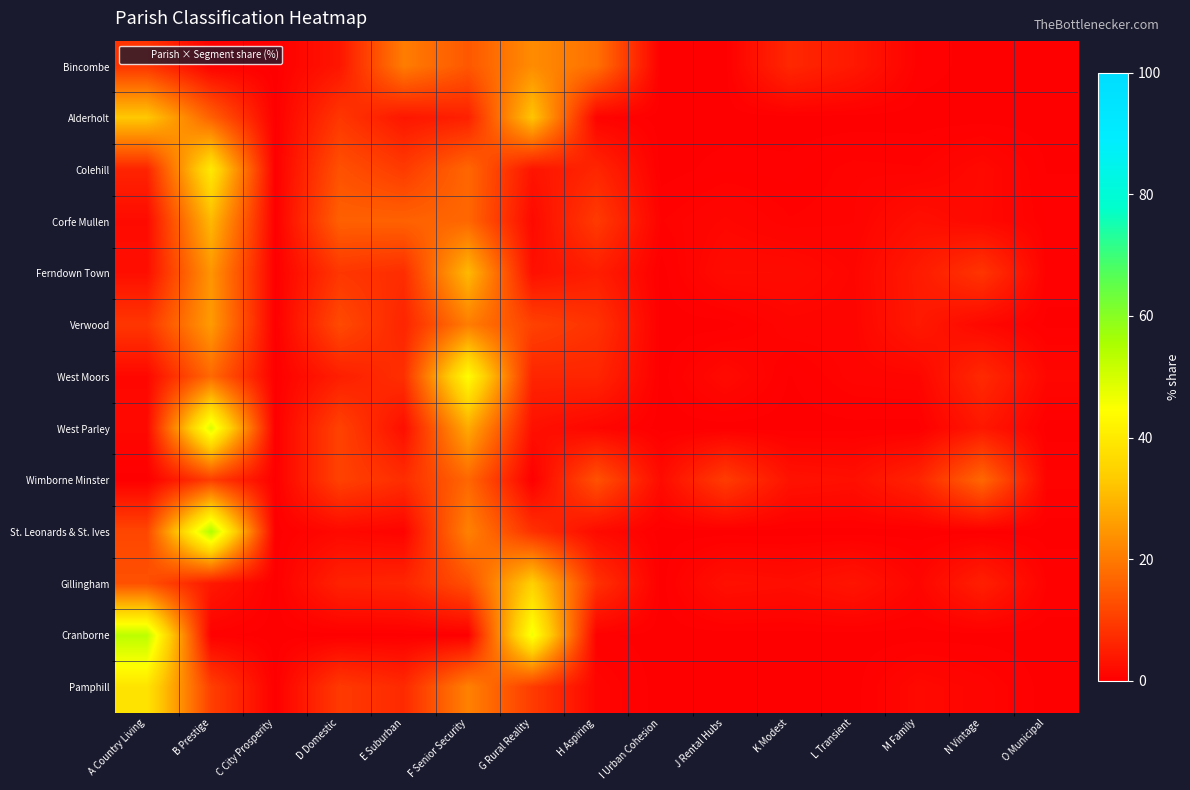

Reading right to left, list all the values displayed in this chart.

Bincombe: O Municipal=0.0	N Vintage=0.0	M Family=0.4	L Transient=4.1	K Modest=6.6	J Rental Hubs=0.0	I Urban Cohesion=0.0	H Aspiring=18.4	G Rural Reality=23.0	F Senior Security=14.3	E Suburban=20.5	D Domestic=3.7	C City Prosperity=0.0	B Prestige=0.4	A Country Living=8.6
Alderholt: O Municipal=0.0	N Vintage=0.0	M Family=0.0	L Transient=0.0	K Modest=0.0	J Rental Hubs=0.0	I Urban Cohesion=0.0	H Aspiring=0.7	G Rural Reality=32.3	F Senior Security=5.4	E Suburban=3.8	D Domestic=9.0	C City Prosperity=0.0	B Prestige=15.9	A Country Living=32.8
Colehill: O Municipal=0.2	N Vintage=1.6	M Family=0.6	L Transient=0.7	K Modest=0.3	J Rental Hubs=0.4	I Urban Cohesion=0.0	H Aspiring=6.2	G Rural Reality=3.4	F Senior Security=16.9	E Suburban=9.6	D Domestic=13.3	C City Prosperity=0.0	B Prestige=39.8	A Country Living=6.0
Corfe Mullen: O Municipal=0.4	N Vintage=1.5	M Family=2.5	L Transient=0.8	K Modest=0.6	J Rental Hubs=1.2	I Urban Cohesion=0.6	H Aspiring=9.6	G Rural Reality=1.7	F Senior Security=16.9	E Suburban=16.0	D Domestic=15.8	C City Prosperity=0.0	B Prestige=30.3	A Country Living=1.9
Ferndown Town: O Municipal=0.4	N Vintage=8.7	M Family=4.4	L Transient=1.1	K Modest=1.9	J Rental Hubs=2.0	I Urban Cohesion=0.0	H Aspiring=5.0	G Rural Reality=2.8	F Senior Security=30.4	E Suburban=7.4	D Domestic=9.0	C City Prosperity=0.0	B Prestige=24.5	A Country Living=2.5
Verwood: O Municipal=0.1	N Vintage=1.4	M Family=4.2	L Transient=1.0	K Modest=1.0	J Rental Hubs=0.0	I Urban Cohesion=0.0	H Aspiring=8.3	G Rural Reality=10.8	F Senior Security=20.5	E Suburban=6.0	D Domestic=12.2	C City Prosperity=0.0	B Prestige=25.5	A Country Living=9.0
West Moors: O Municipal=1.3	N Vintage=6.8	M Family=1.1	L Transient=0.9	K Modest=0.2	J Rental Hubs=1.8	I Urban Cohesion=0.0	H Aspiring=6.2	G Rural Reality=6.1	F Senior Security=44.1	E Suburban=7.8	D Domestic=5.1	C City Prosperity=0.0	B Prestige=17.3	A Country Living=1.3
West Parley: O Municipal=0.0	N Vintage=4.0	M Family=0.0	L Transient=0.1	K Modest=0.0	J Rental Hubs=0.0	I Urban Cohesion=0.0	H Aspiring=1.1	G Rural Reality=2.8	F Senior Security=27.9	E Suburban=2.5	D Domestic=10.9	C City Prosperity=0.0	B Prestige=49.2	A Country Living=1.5
Wimborne Minster: O Municipal=0.7	N Vintage=17.0	M Family=5.9	L Transient=2.6	K Modest=3.1	J Rental Hubs=9.9	I Urban Cohesion=2.0	H Aspiring=13.4	G Rural Reality=0.0	F Senior Security=16.9	E Suburban=7.4	D Domestic=10.9	C City Prosperity=0.1	B Prestige=10.1	A Country Living=0.0
St. Leonards & St. Ives: O Municipal=0.0	N Vintage=0.0	M Family=0.0	L Transient=0.0	K Modest=0.0	J Rental Hubs=0.0	I Urban Cohesion=0.0	H Aspiring=1.9	G Rural Reality=8.1	F Senior Security=21.3	E Suburban=0.7	D Domestic=1.6	C City Prosperity=0.0	B Prestige=54.8	A Country Living=11.6
Gillingham: O Municipal=0.6	N Vintage=5.2	M Family=1.1	L Transient=3.5	K Modest=2.3	J Rental Hubs=2.7	I Urban Cohesion=0.0	H Aspiring=8.1	G Rural Reality=34.4	F Senior Security=13.0	E Suburban=6.2	D Domestic=5.7	C City Prosperity=0.0	B Prestige=4.1	A Country Living=13.2
Cranborne: O Municipal=0.0	N Vintage=0.0	M Family=0.0	L Transient=0.0	K Modest=0.0	J Rental Hubs=0.0	I Urban Cohesion=0.0	H Aspiring=0.3	G Rural Reality=46.3	F Senior Security=0.0	E Suburban=0.0	D Domestic=0.0	C City Prosperity=0.0	B Prestige=0.3	A Country Living=53.1
Pamphill: O Municipal=0.0	N Vintage=1.0	M Family=1.6	L Transient=0.0	K Modest=0.0	J Rental Hubs=0.0	I Urban Cohesion=0.0	H Aspiring=1.0	G Rural Reality=9.8	F Senior Security=21.2	E Suburban=6.9	D Domestic=9.5	C City Prosperity=0.0	B Prestige=10.5	A Country Living=38.6